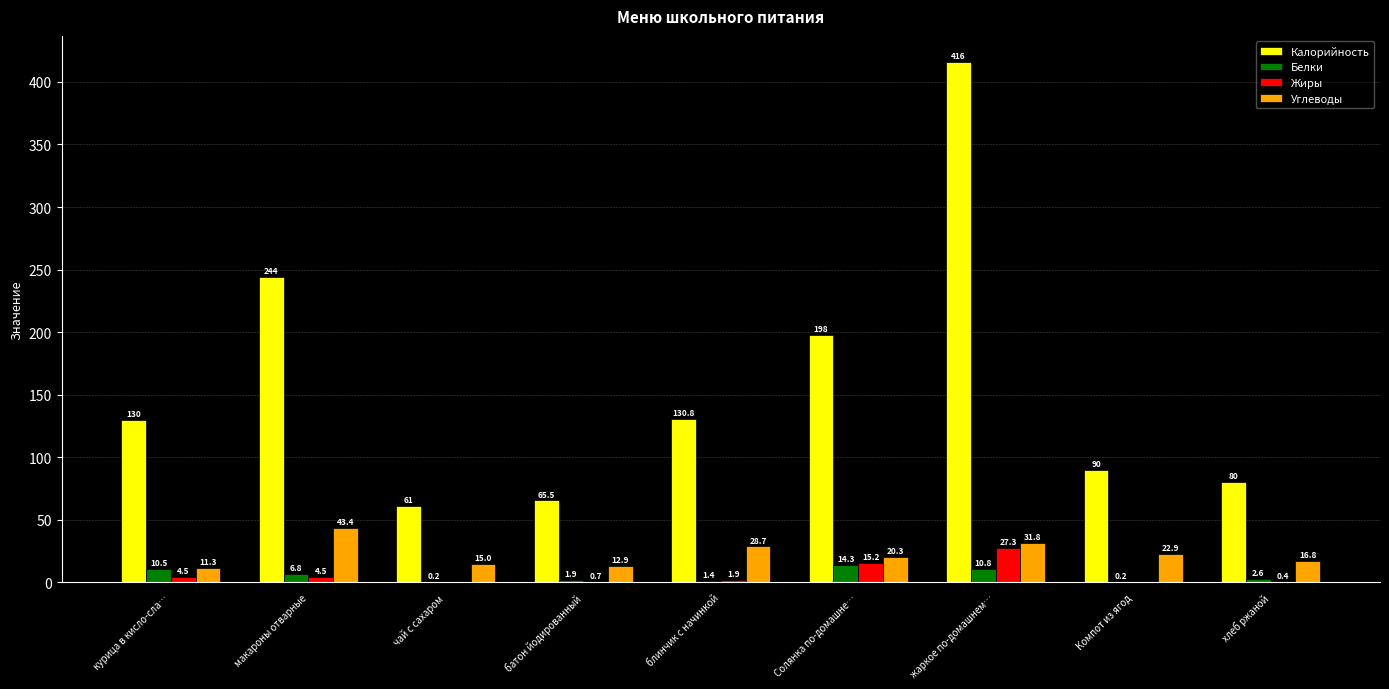

At which label does Углеводы first exceed 20?

макароны отварные